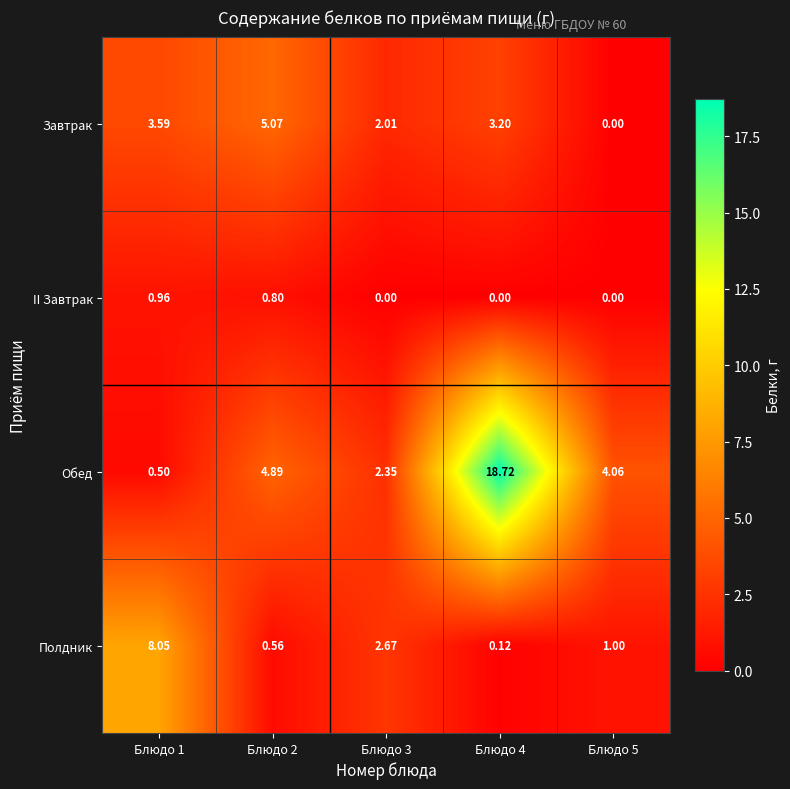

Between Блюдо 1 and Блюдо 5, which series saw the biggest shift?

Полдник